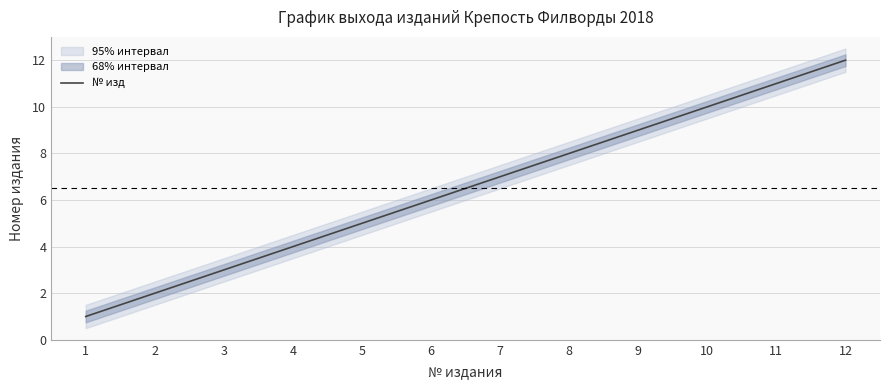

How many lines are shown in the chart?

1